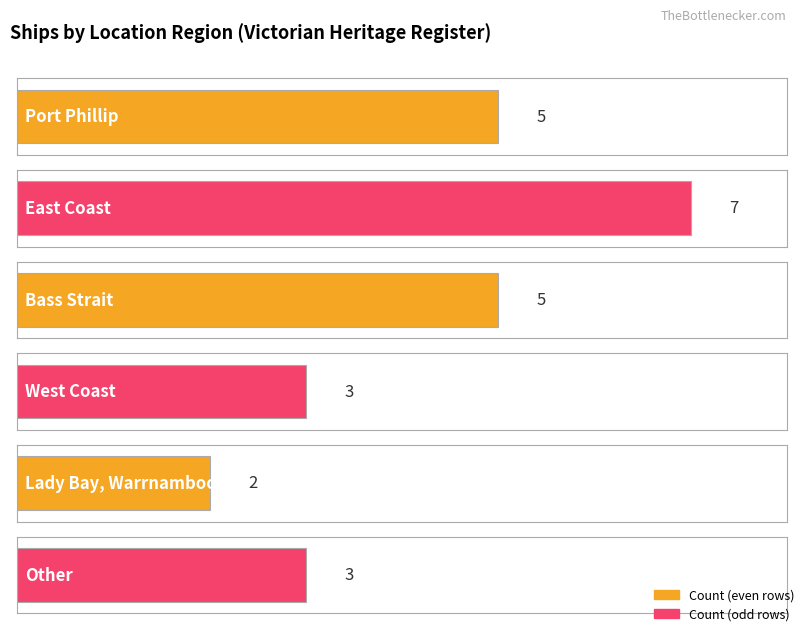

Reading left to right, extract all data points from this chart.

Port Phillip=5	East Coast=7	Bass Strait=5	West Coast=3	Lady Bay, Warrnambool=2	Other=3